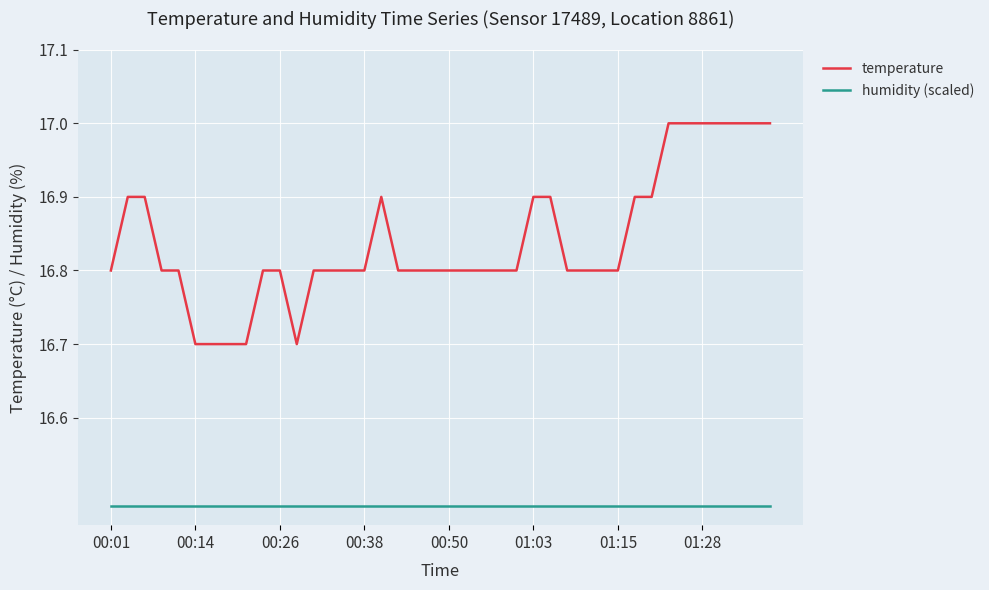

Which series has the widest spread of values?

temperature